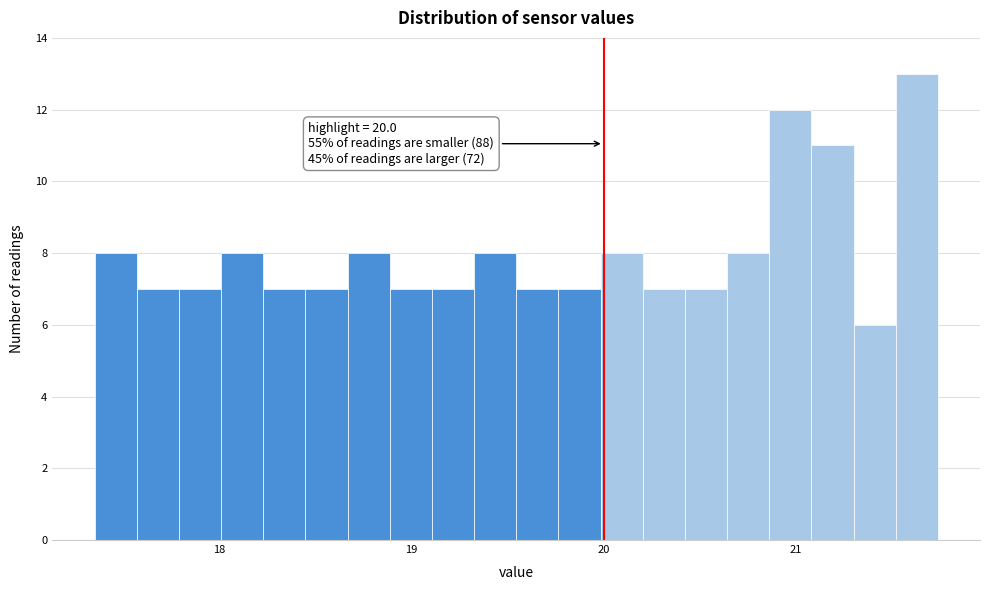

Around what value on the x-axis is the tallest bar? Give the approximate position of its centre, as read against the axis.

21.6